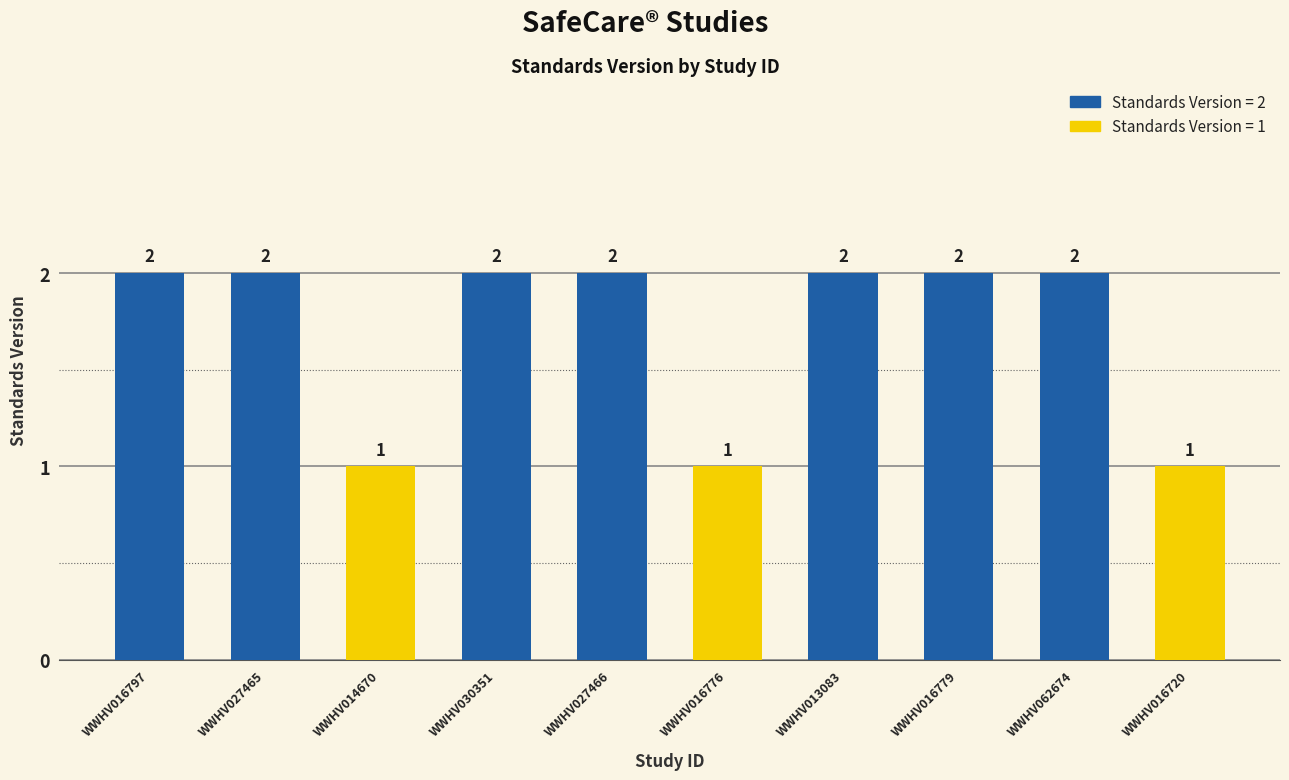

What is the change in value from WWHV062674 to WWHV016720?

-1